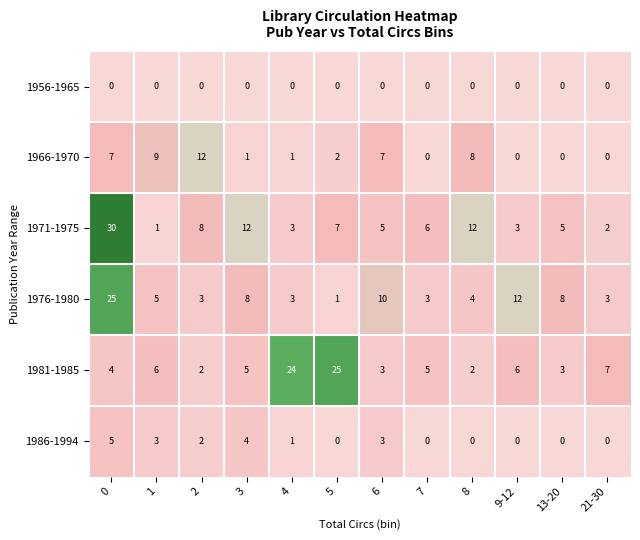

What is the spread (max minus min) of values at 3?

12